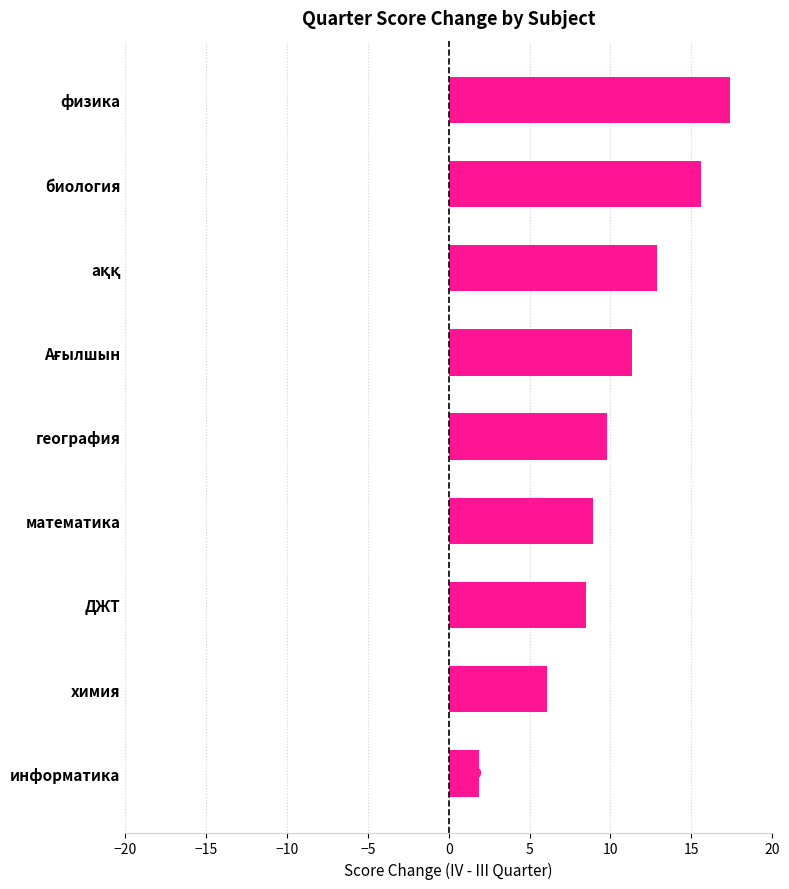

Is it true that the value at география is 9.8?

True